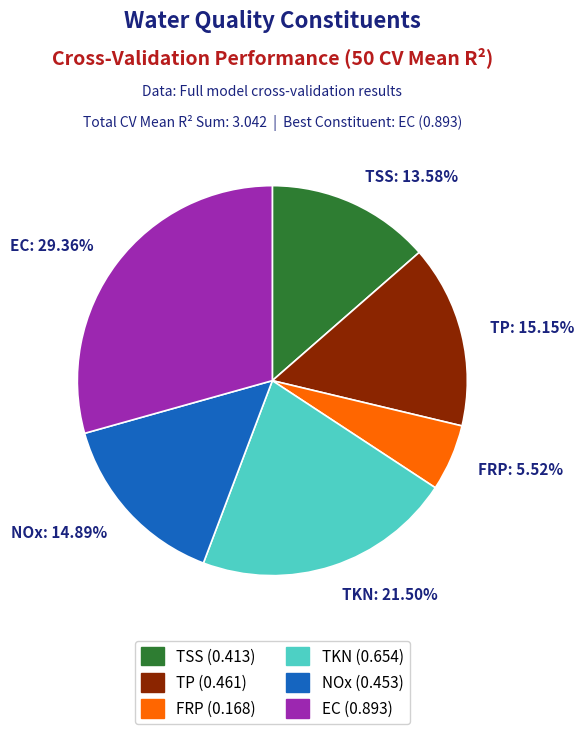

Between FRP: 5.52% and NOx: 14.89%, which is larger?

NOx: 14.89%